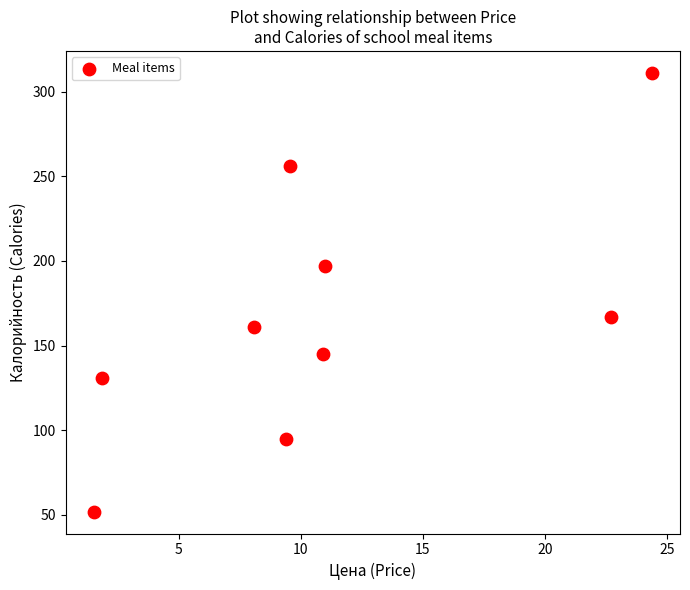

What is the range of Y values (max minus min)?

259